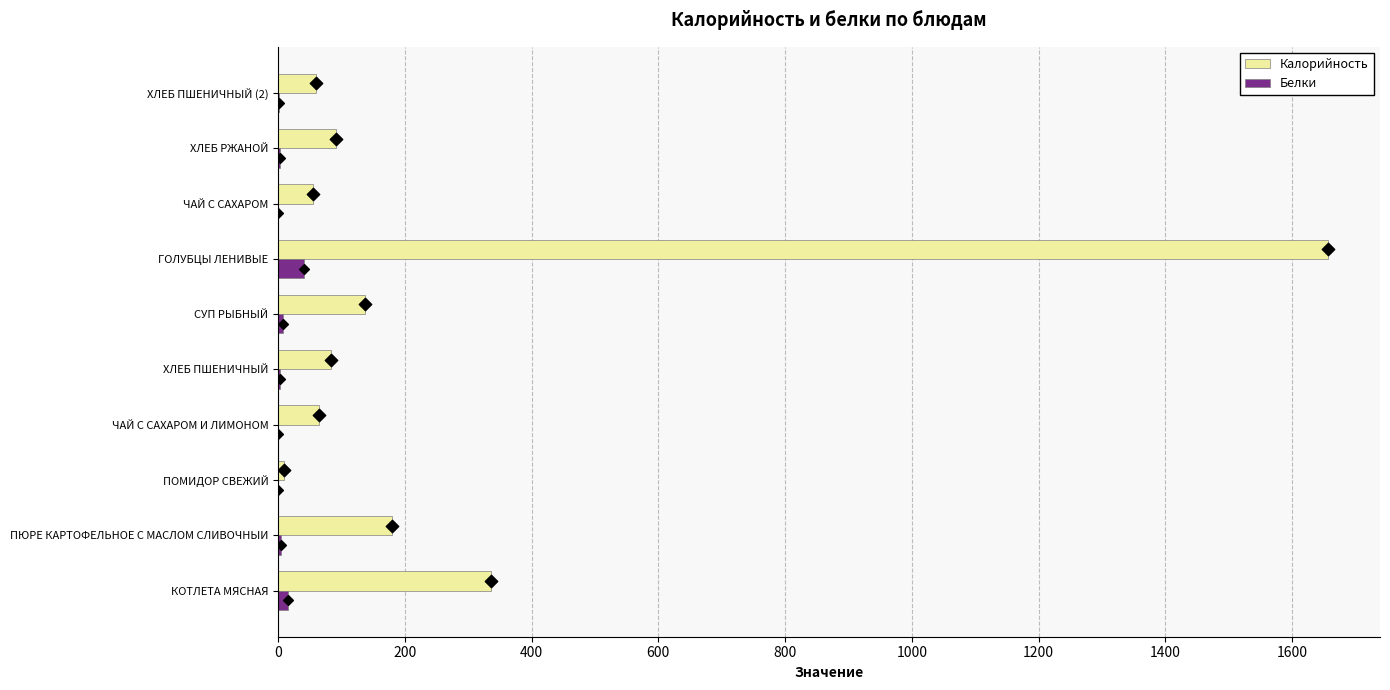

Which series contains the highest Y value?

Калорийность